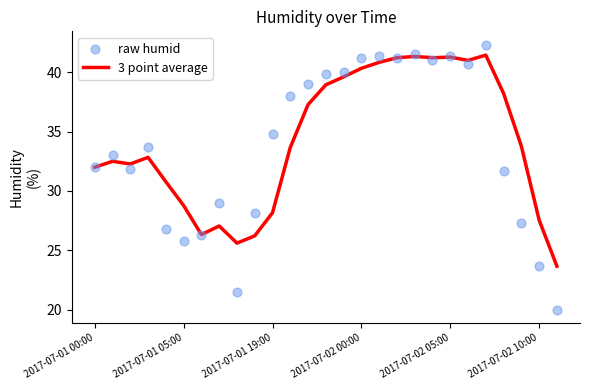

Is it true that 3 point average equals 73.5 at 2017-07-02 05:00?

False